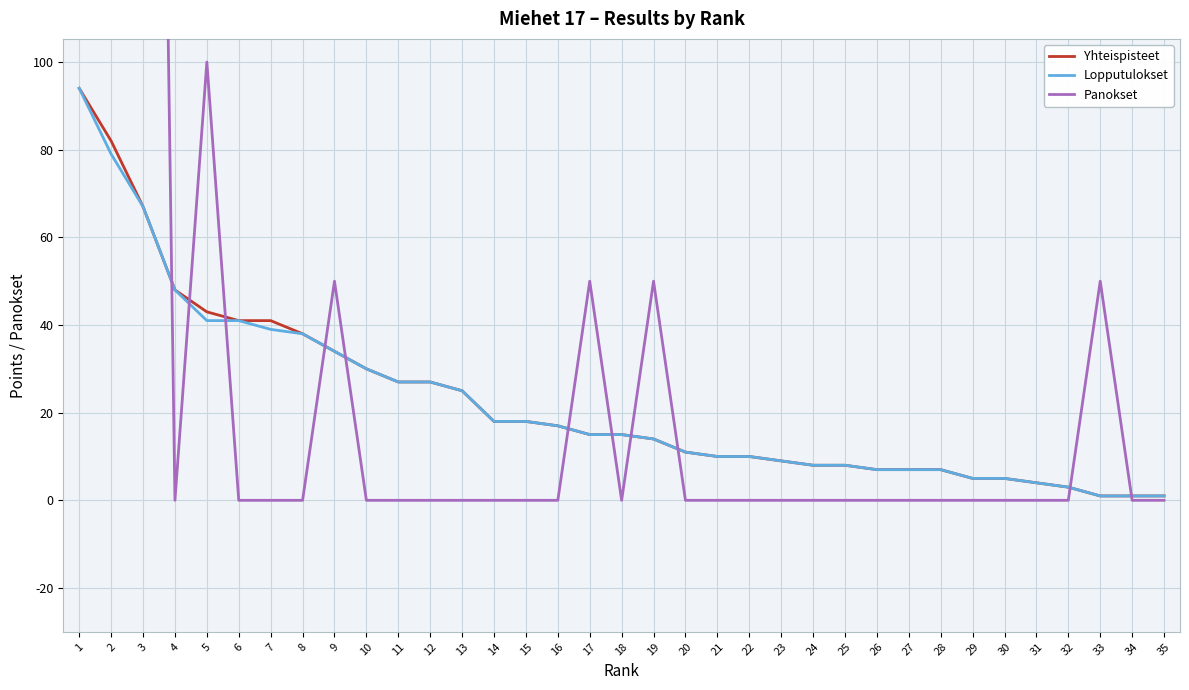

How many data points does each series have?

35